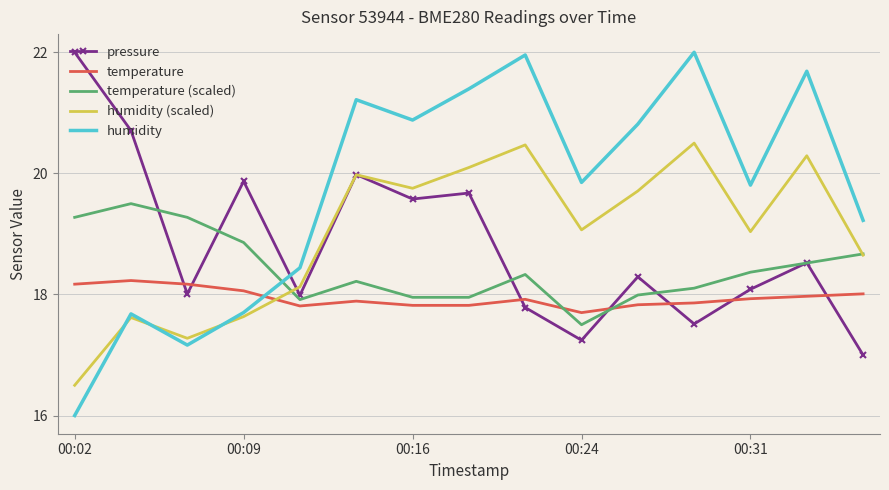

What is the greatest value displayed?

22.0